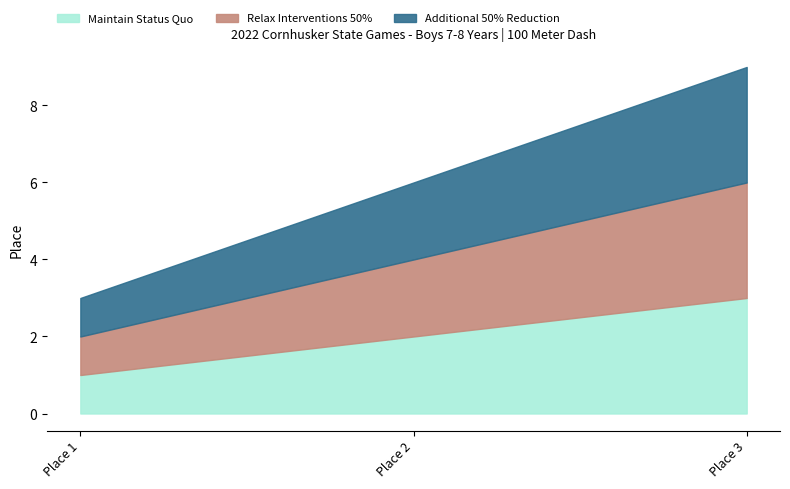

Reading left to right, extract all data points from this chart.

Maintain Status Quo: 1	2	3
Relax Interventions 50%: 1	2	3
Additional 50% Reduction: 1	2	3